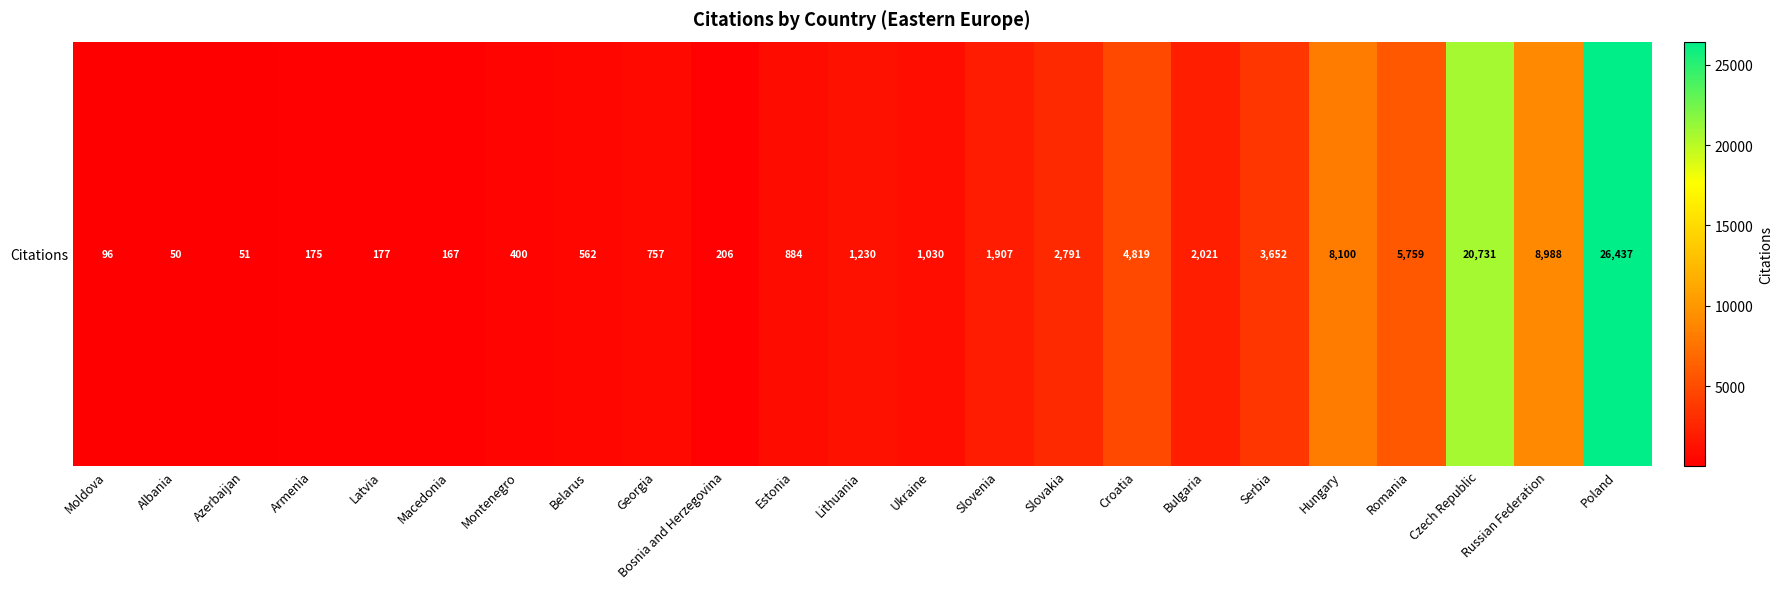

Reading left to right, extract all data points from this chart.

96	50	51	175	177	167	400	562	757	206	884	1230	1030	1907	2791	4819	2021	3652	8100	5759	20731	8988	26437